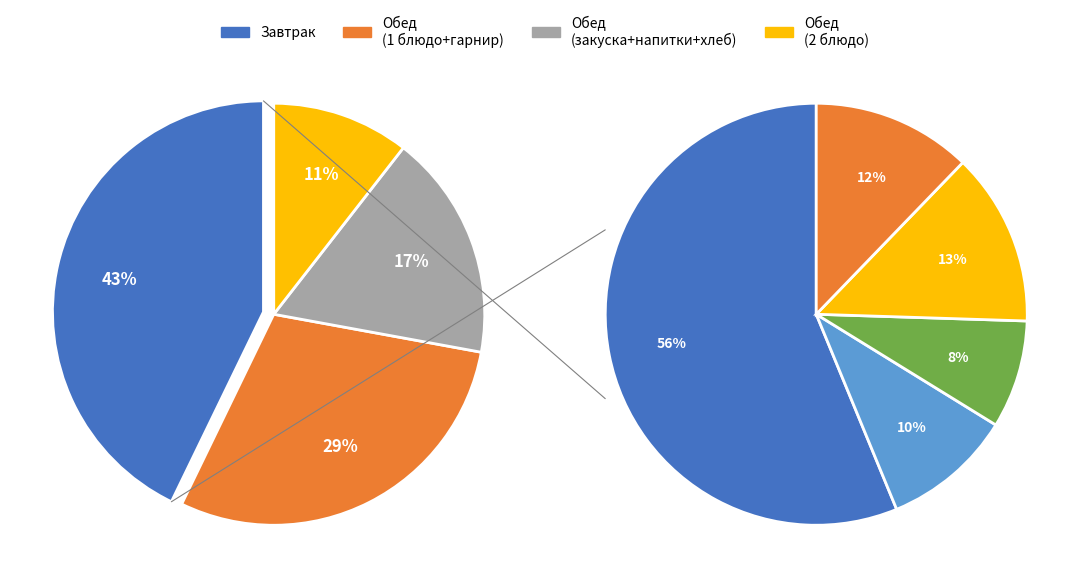

Is there any slice that represents more than half of the pie?

No